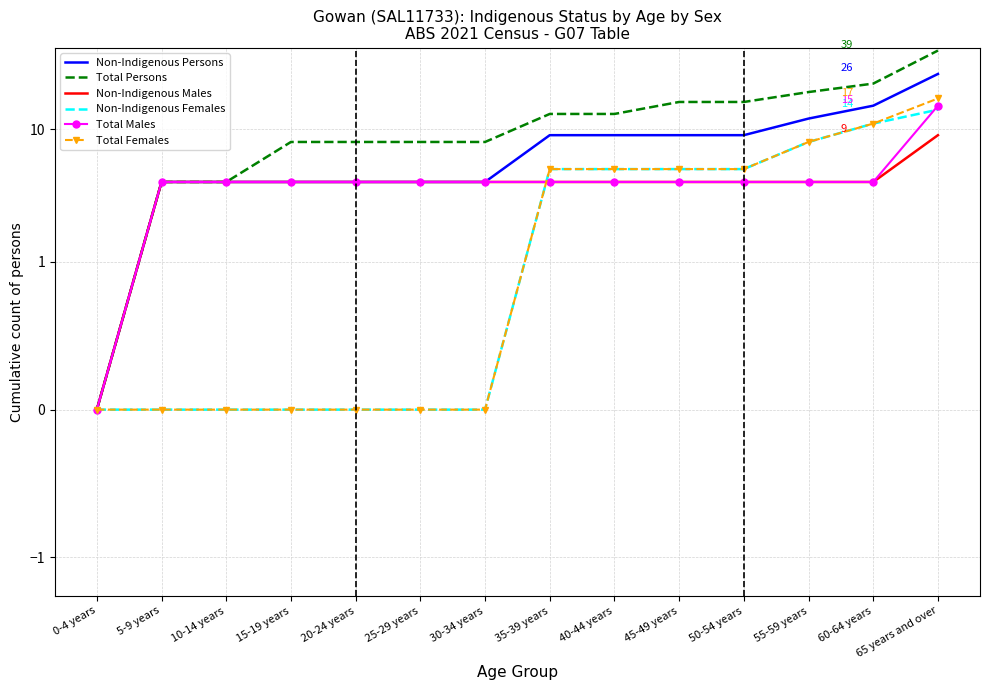

How many times do Total Males and Total Females cross each other?

1